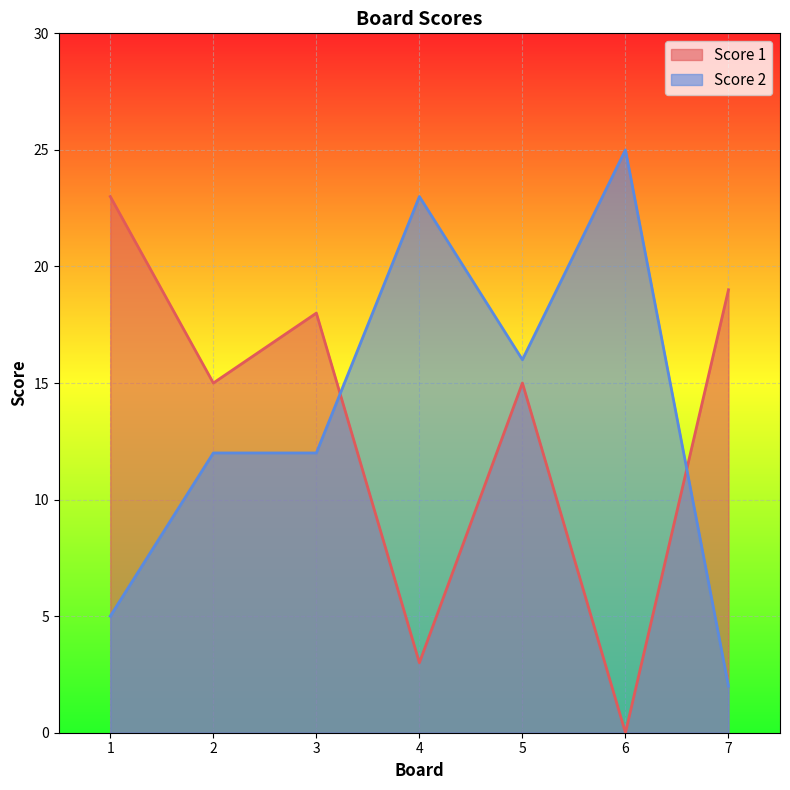

At which label does Score 1 reach its minimum?

6